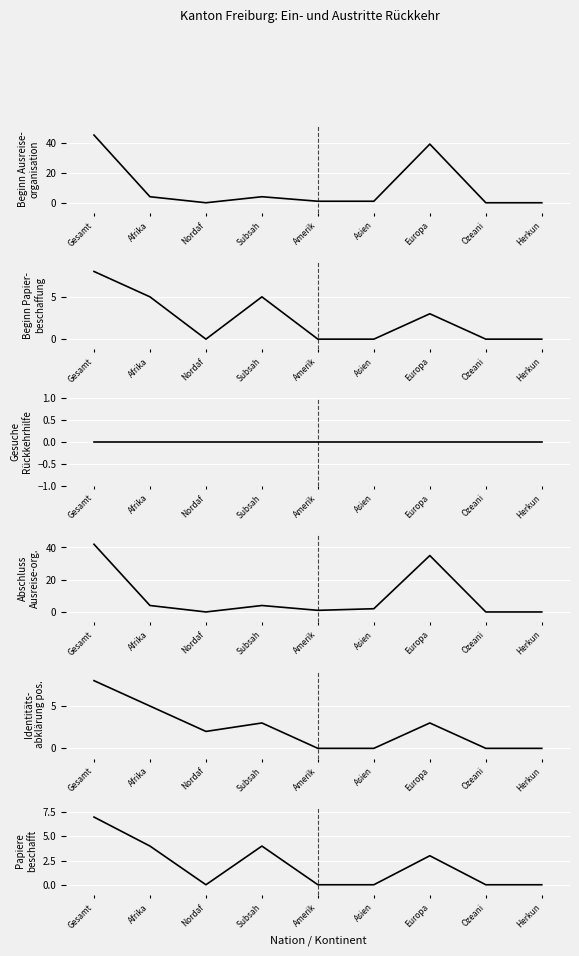

Rank the series by their maximum value, from lowest to highest.

Gesuche Rückkehrhilfe (col_11), Papiere beschafft (col_8), Beginn Papierbeschaffung (col_5), Identitätsabklärung positiv (col_2), Abschluss Ausreiseorganisation (col_16), Beginn Ausreiseorganisation (col_15)